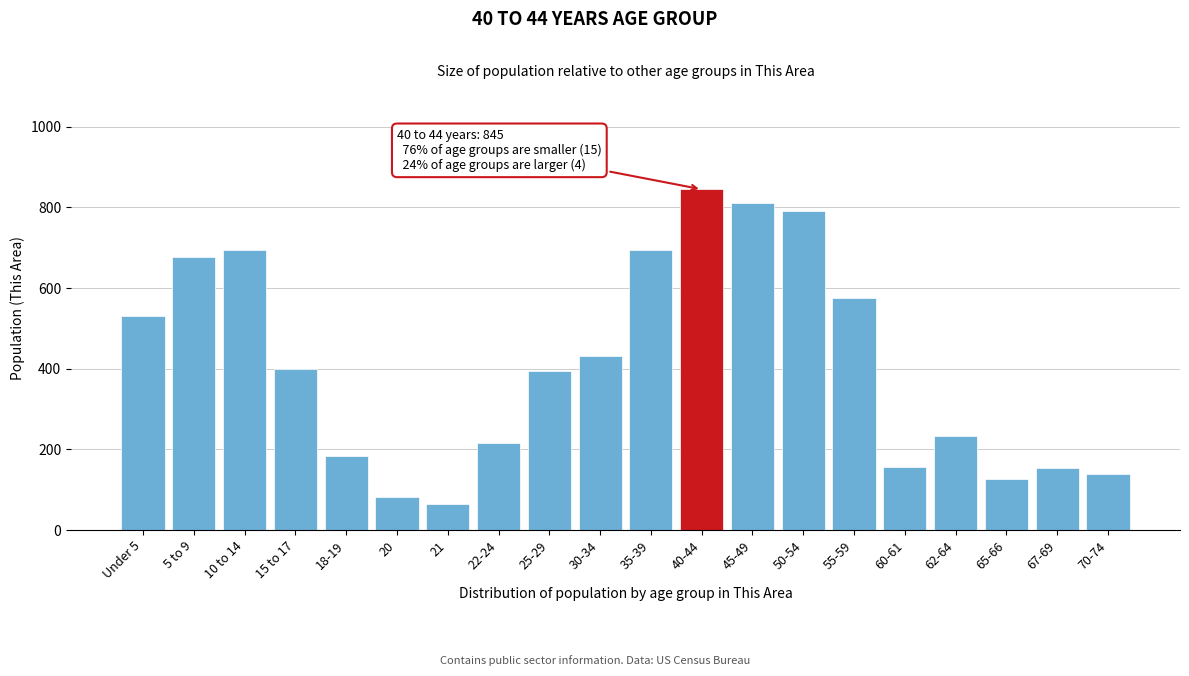

At which category does the chart reach its peak across all series?

40-44